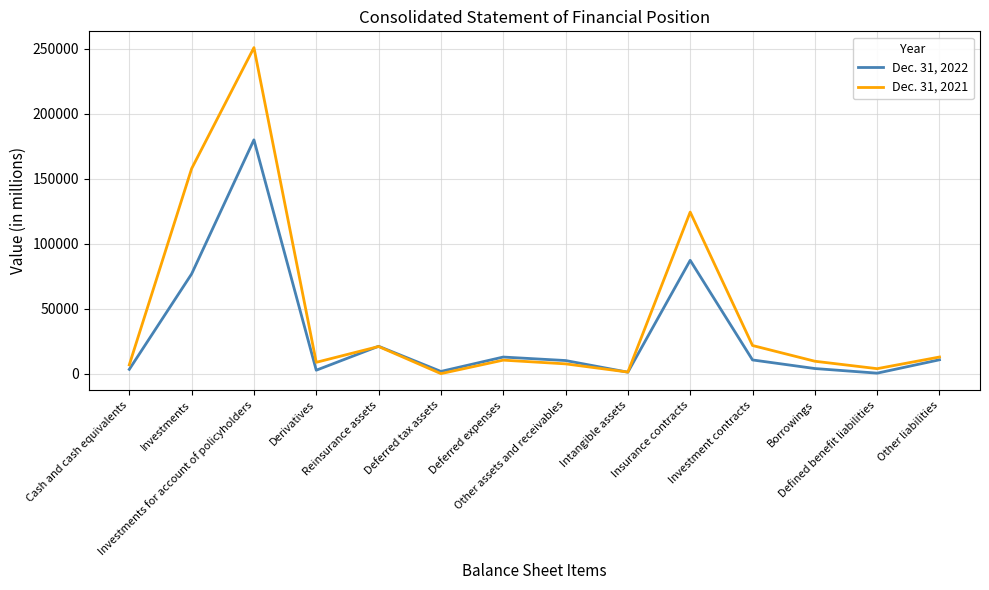

What is the sum of the Dec. 31, 2022 values at Investment contracts and Other liabilities?

21443